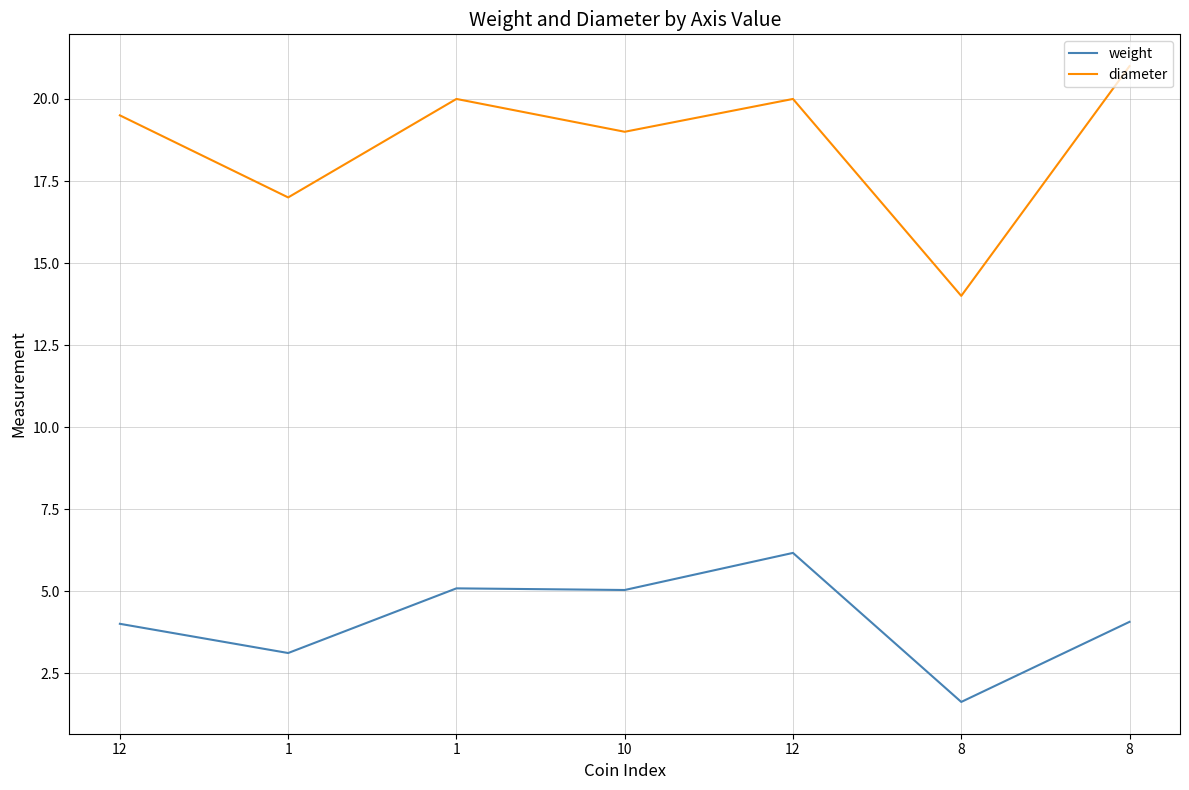

Does the chart have visible grid lines?

Yes